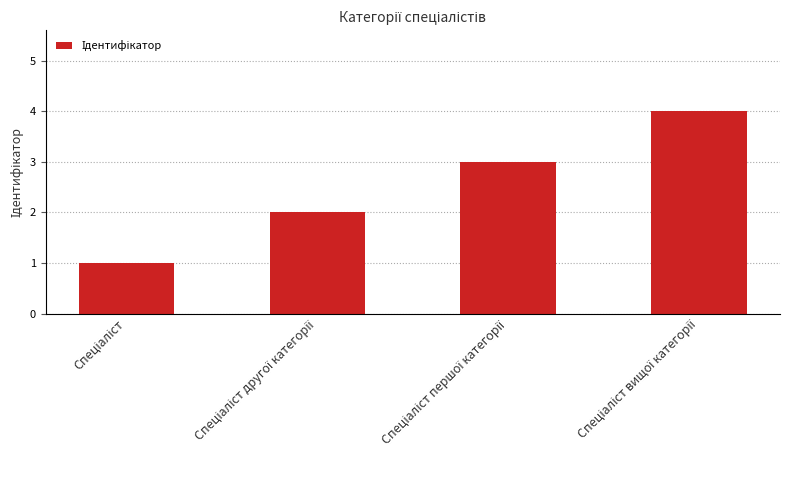

What is the maximum value shown in the chart?

4